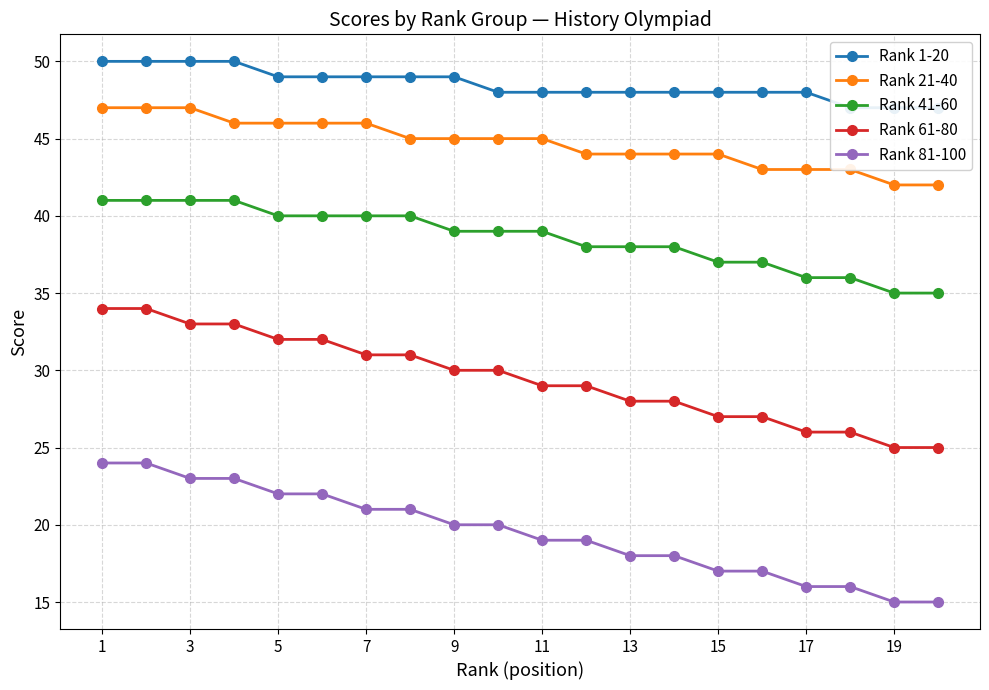

True or false: Rank 41-60 has a value of 40 at 5.

True